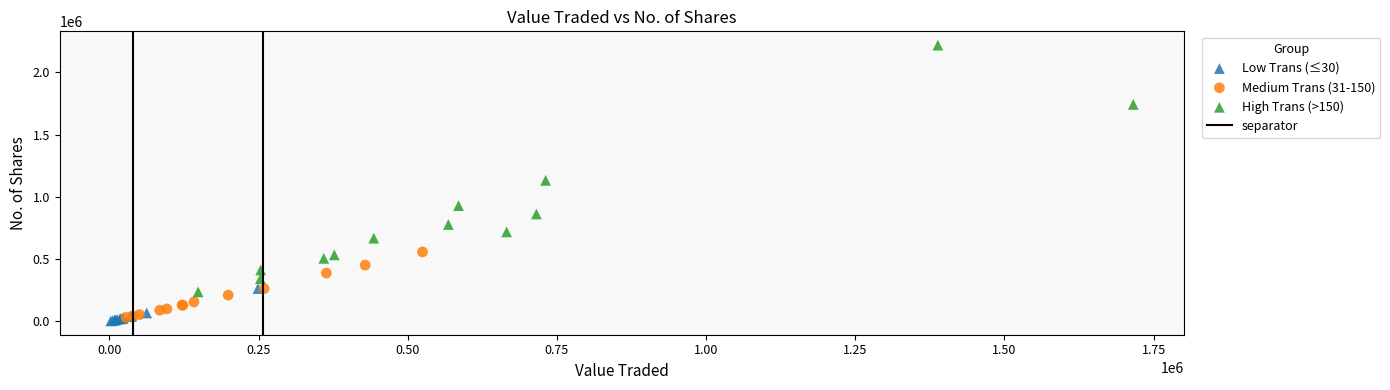

Which series contains the highest Y value?

High Trans (>150)